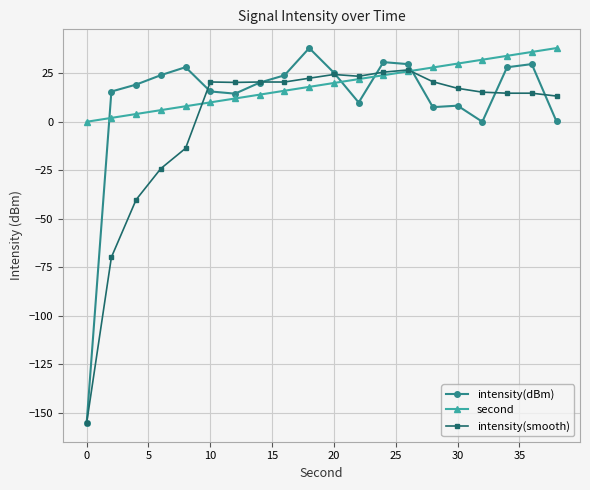

What are all the series names shown in the legend?

intensity(dBm), second, intensity(smooth)